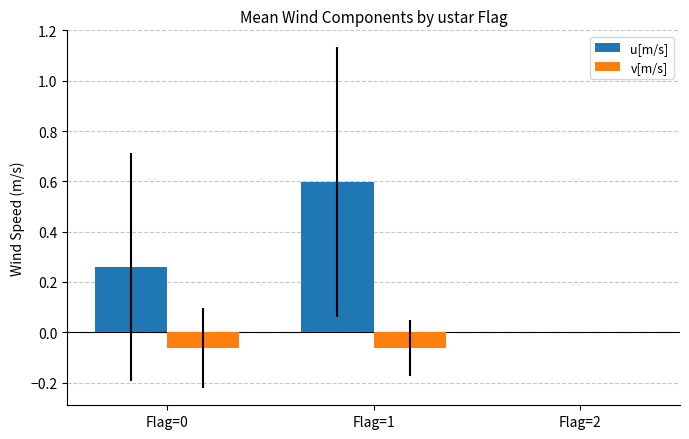

Is the value of v[m/s] at Flag=1 greater than the value of u[m/s] at Flag=0?

No